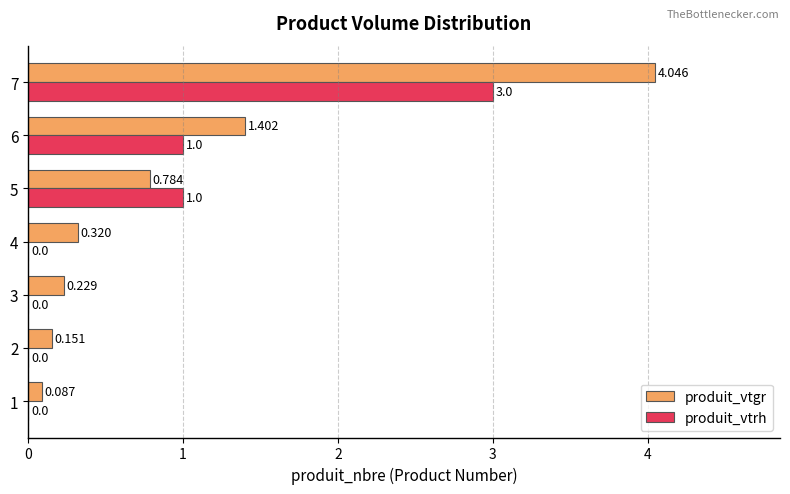

Is the value of produit_vtrh at 1 greater than the value of produit_vtgr at 5?

No